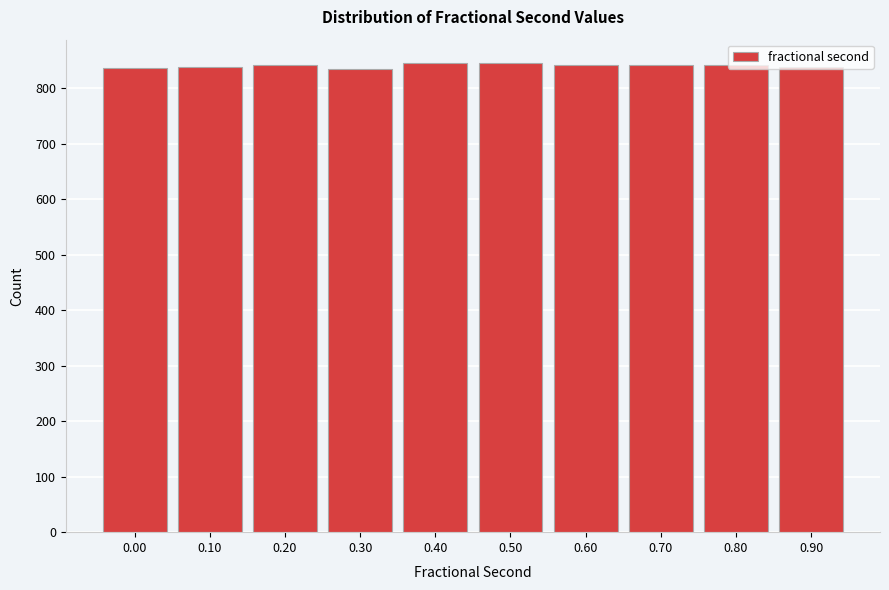

What is the sum of all values?

8403